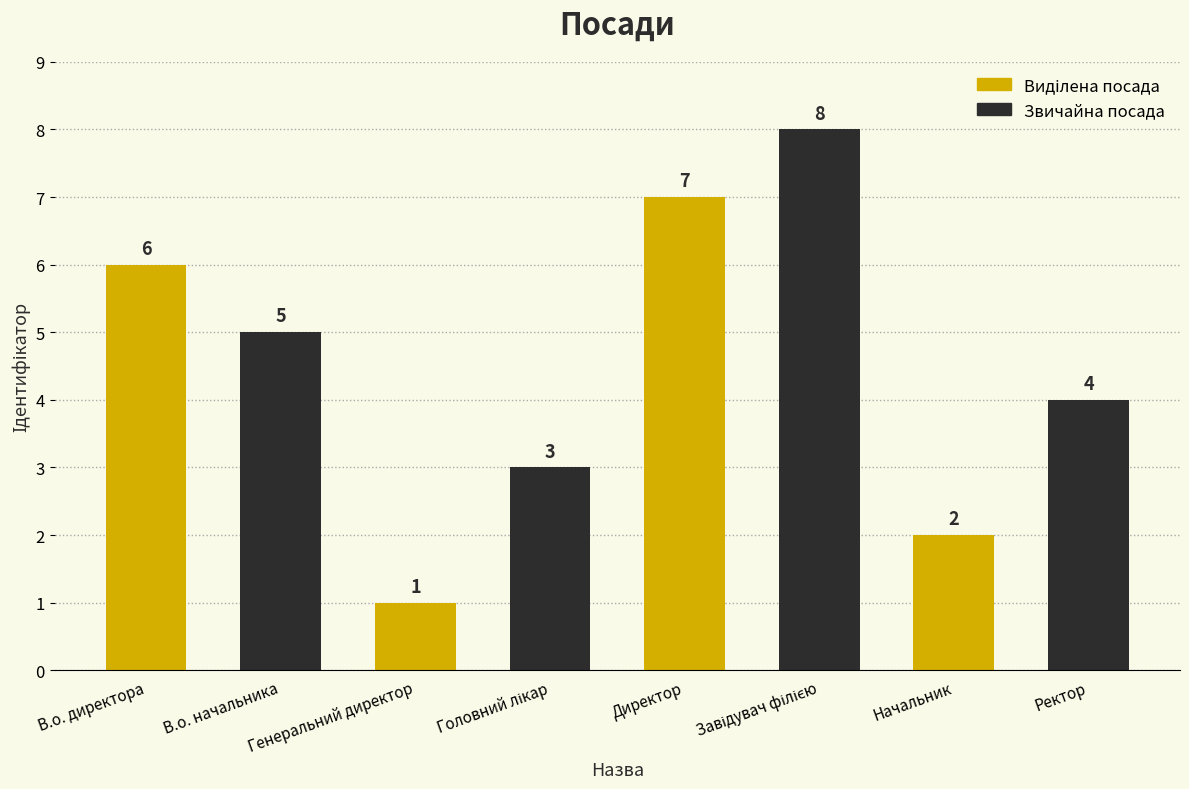

Where does the data first go above 5?

В.о. директора